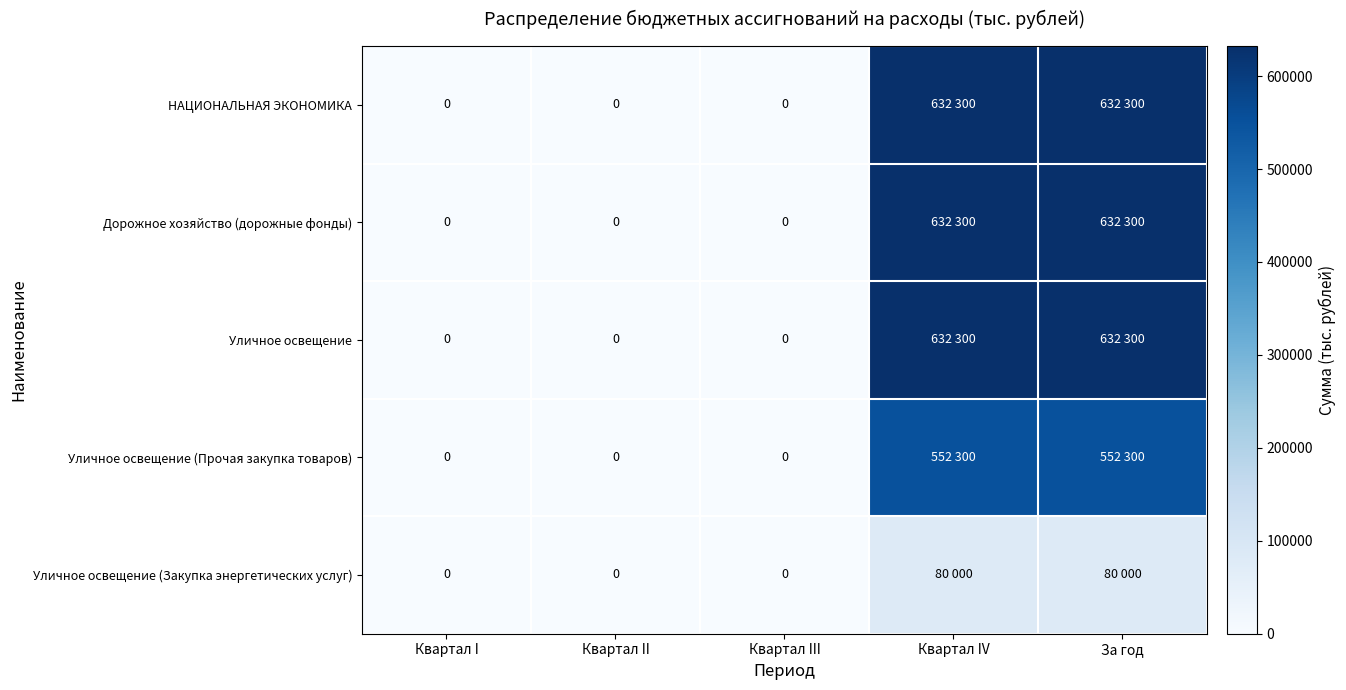

What is the sum of the Уличное освещение (Закупка энергетических услуг) values at За год and Квартал IV?

160000